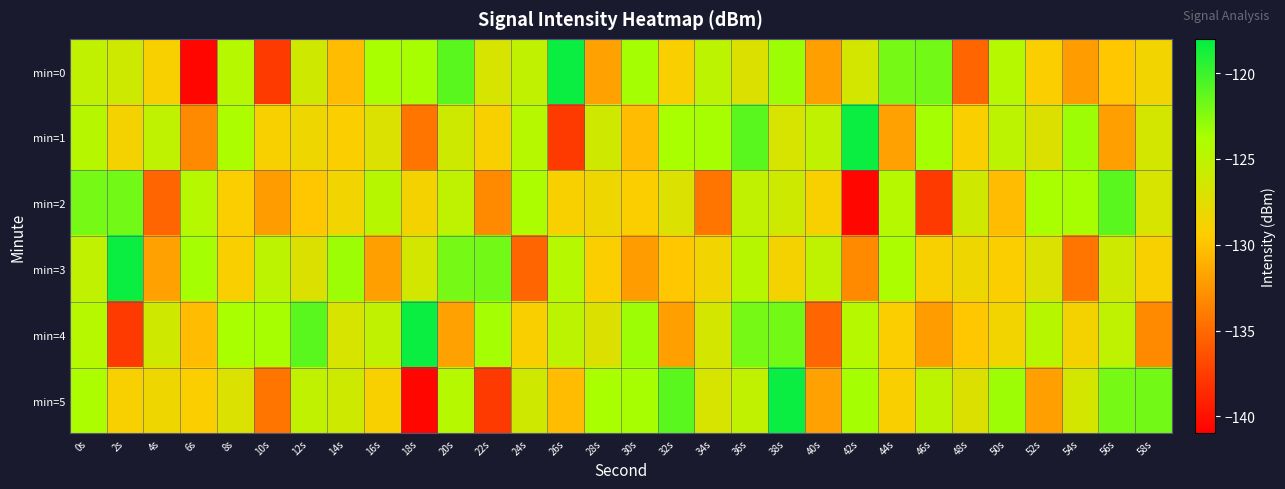

How many categories are shown in the chart?

30